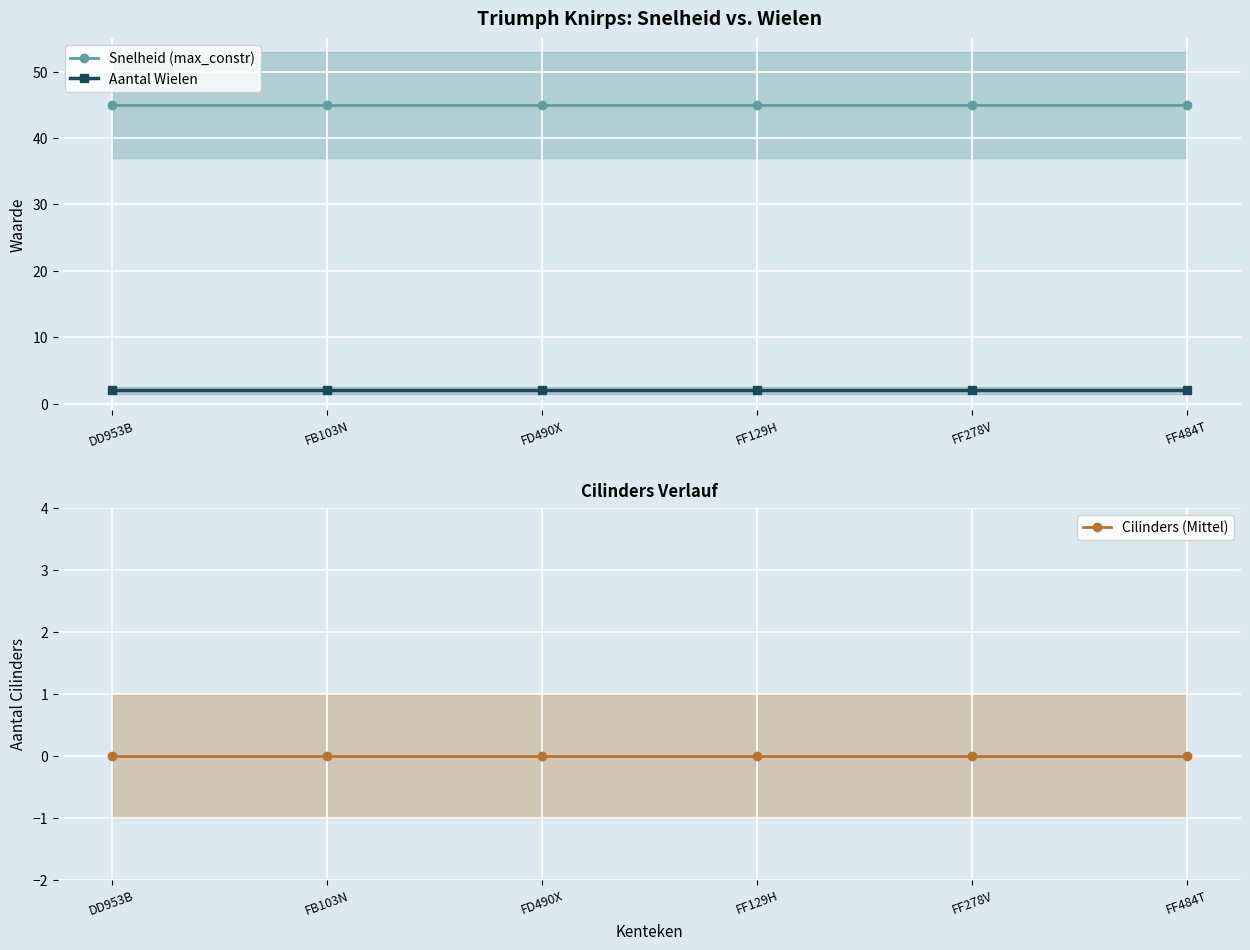

Is this an area chart (filled region under the line)?

No